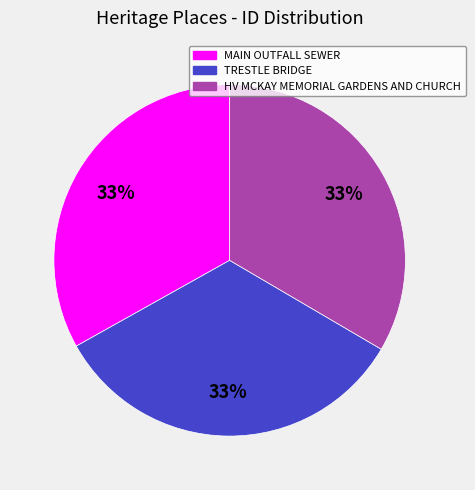

How many slices are in this pie chart?

3